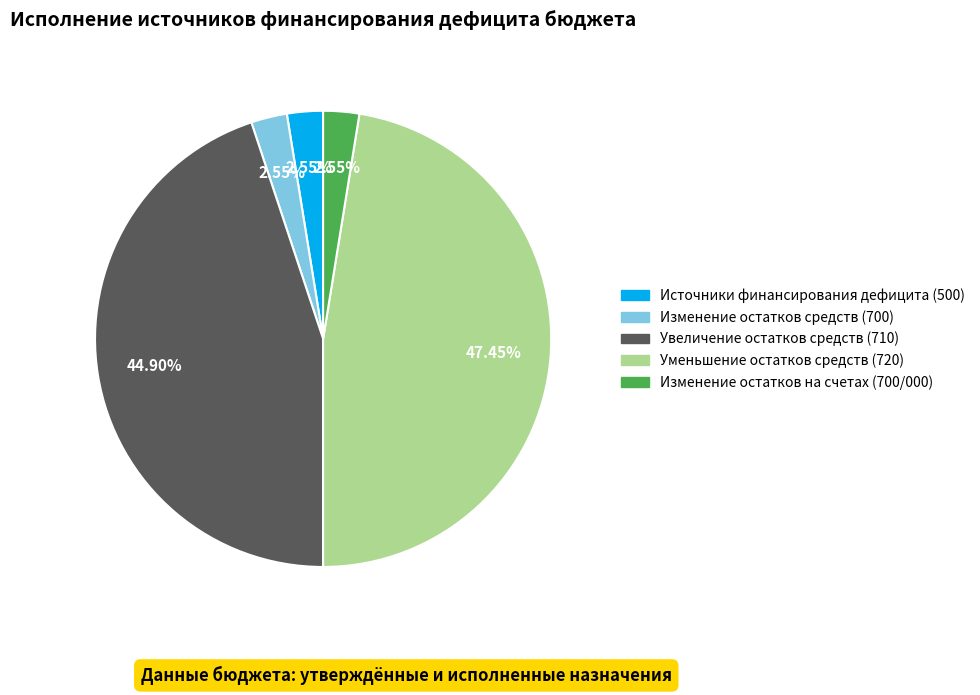

Is there any slice that represents more than half of the pie?

No